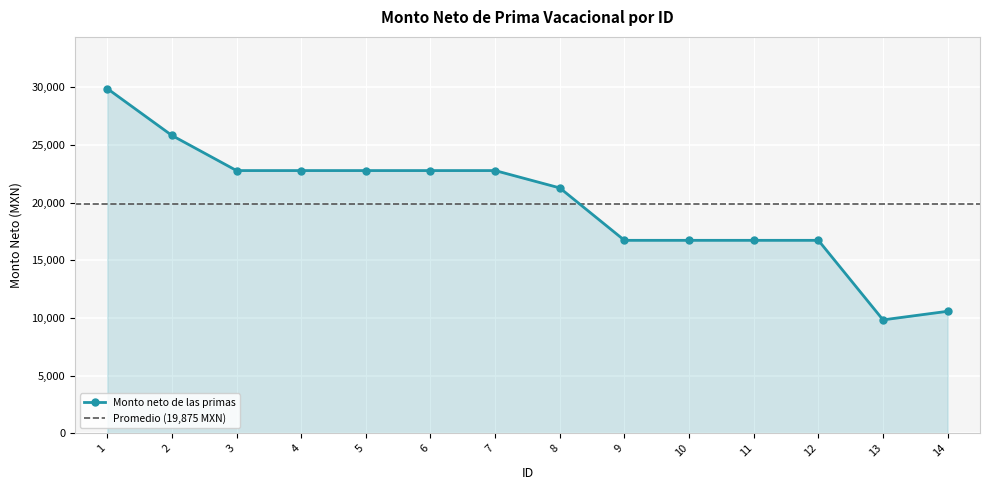

List the labels in order of value, smallest first.

13, 14, 9, 10, 11, 12, 8, 3, 4, 5, 6, 7, 2, 1